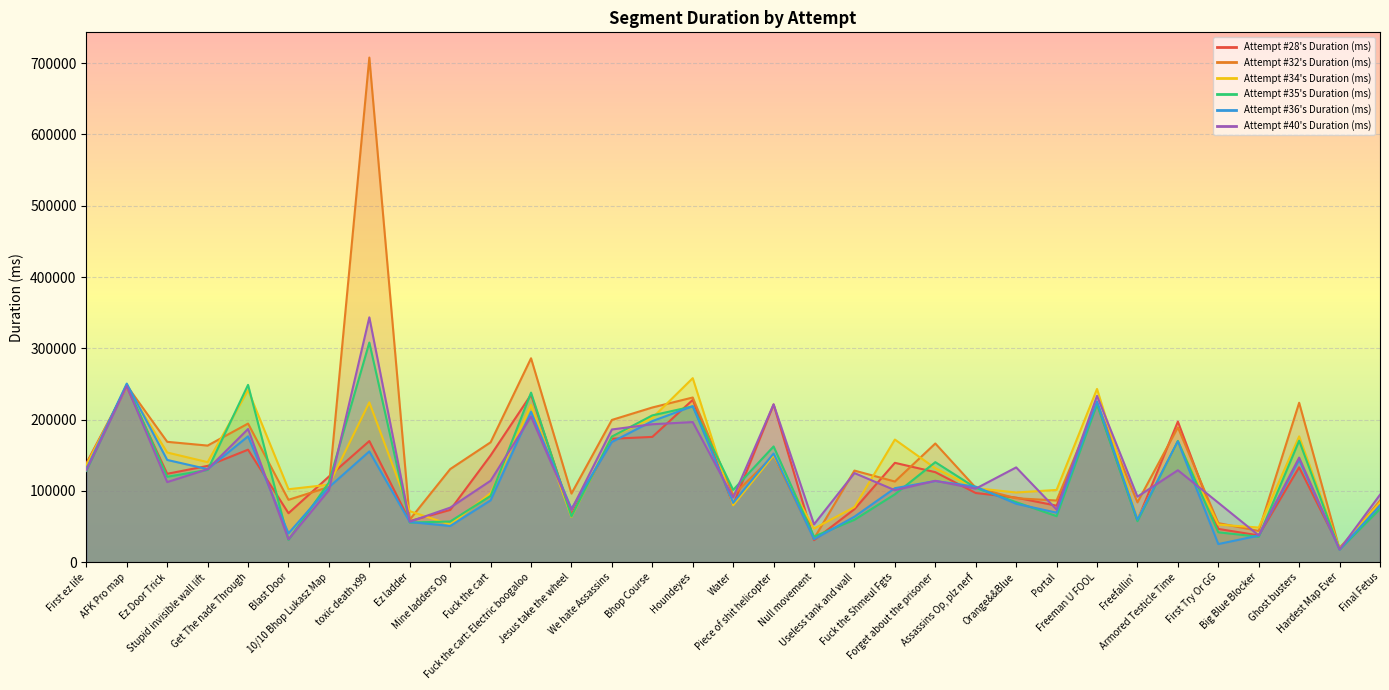

Rank the categories by Attempt #32's Duration (ms) value from highest to lowest.

toxic death x99, Fuck the cart: Electric boogaloo, AFK Pro map, Houndeyes, Ghost busters, Freeman U FOOL, Bhop Course, We hate Assassins, Get The nade Through, Armored Testicle Time, Ez Door Trick, Fuck the cart, Forget about the prisoner, Stupid invisible wall lift, Piece of shit helicopter, First ez life, Mine ladders Op, Useless tank and wall, Fuck the Shmeul Fgts, 10/10 Bhop Lukasz Map, Assassins Op, plz nerf, Jesus take the wheel, Water, Orange&&Blue, Blast Door, Portal, Final Fetus, Freefallin', Ez ladder, First Try Or GG, Big Blue Blocker, Null movement, Hardest Map Ever